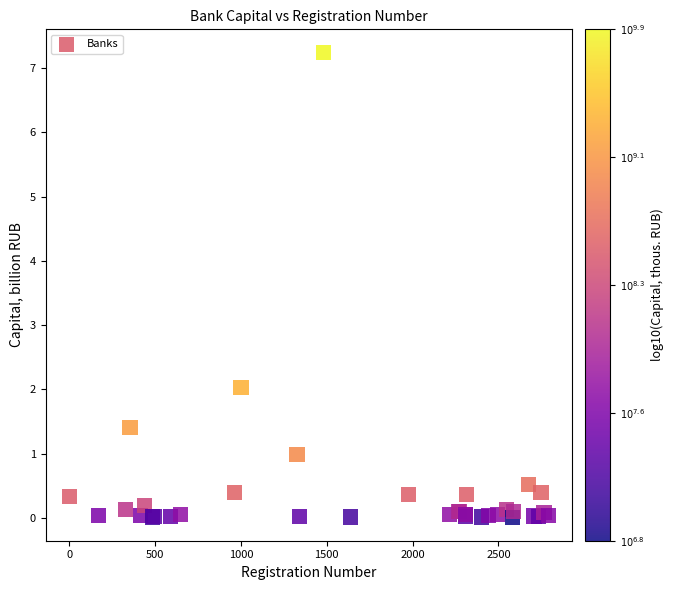

What Y value in the scatter plot is closest to 3?

2.0